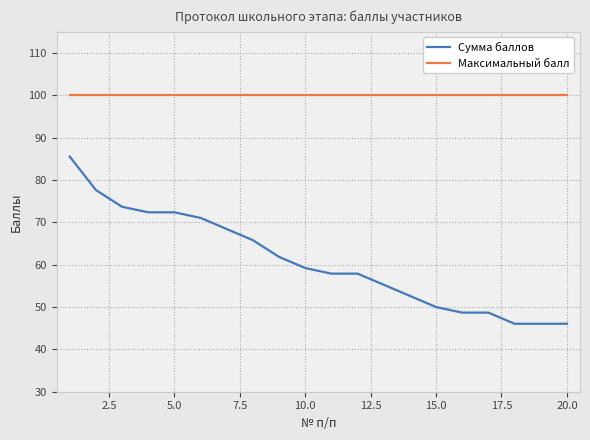

Which series has the largest range (max minus min)?

Сумма баллов